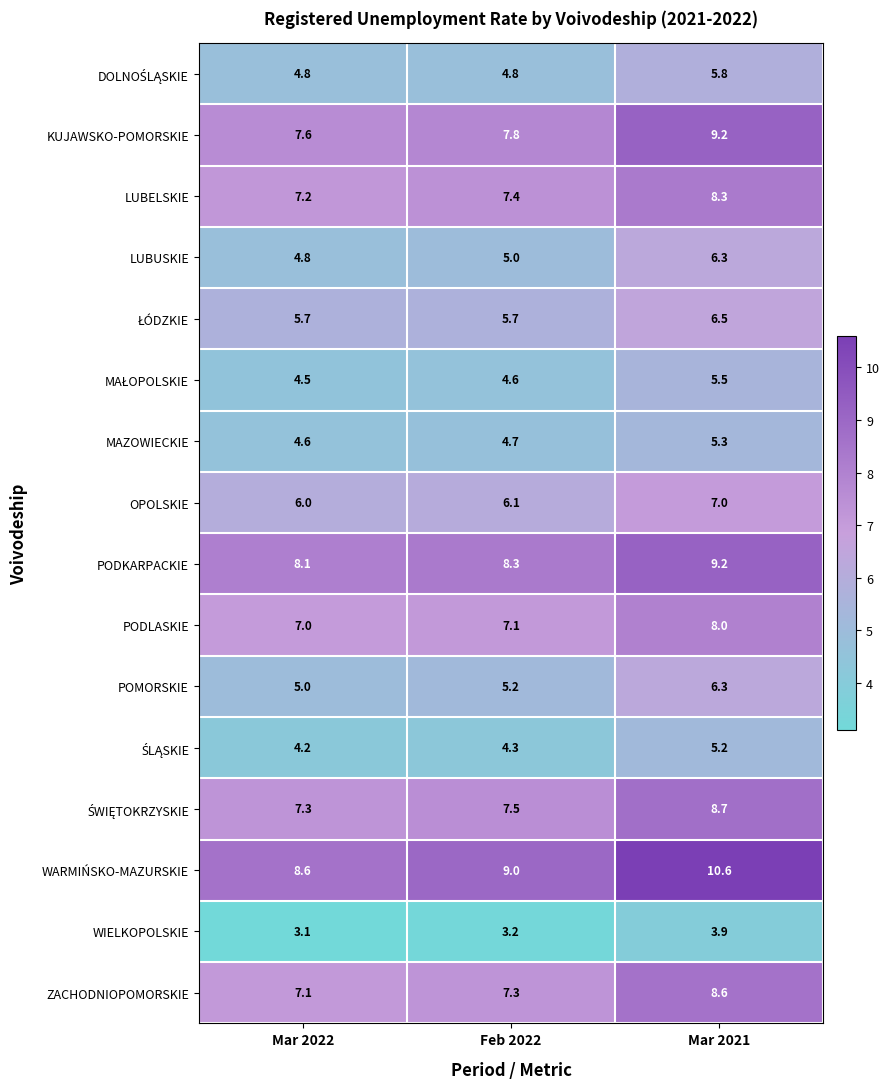

What is the difference between the POMORSKIE values at Mar 2022 and Mar 2021?

1.3